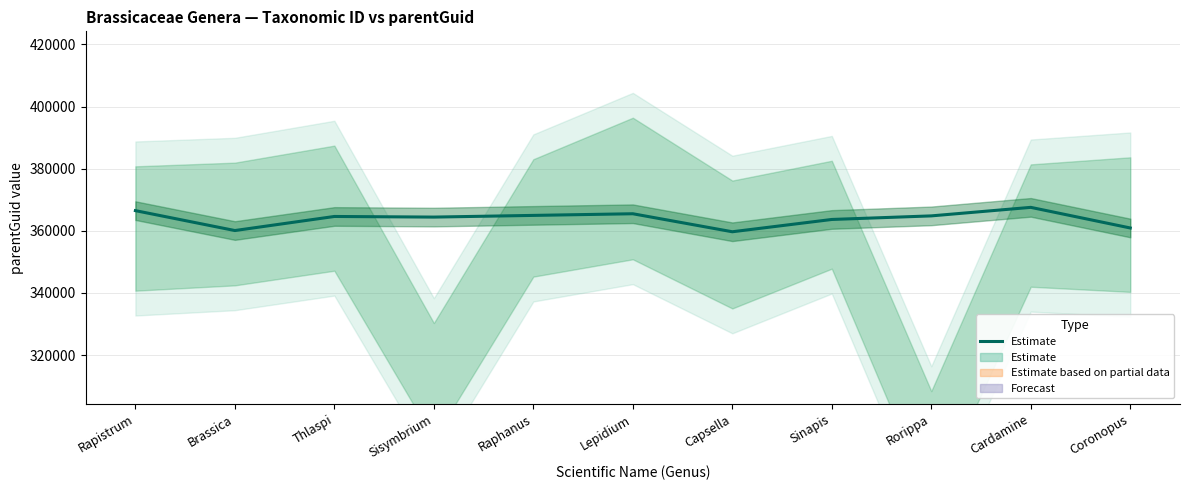

The chart shows a value of 552852 at Coronopus. True or false?

False